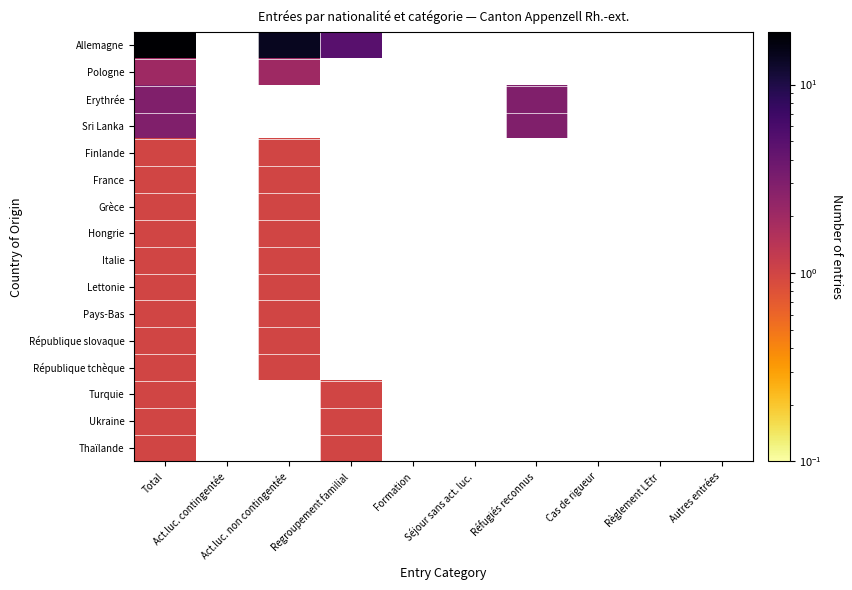

What is the smallest value displayed?

1.0